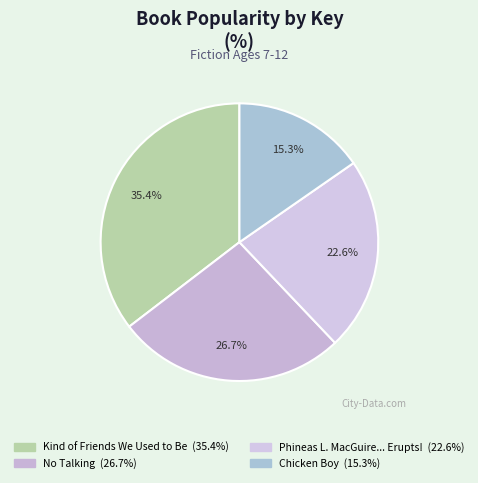

Is there any slice that represents more than half of the pie?

No